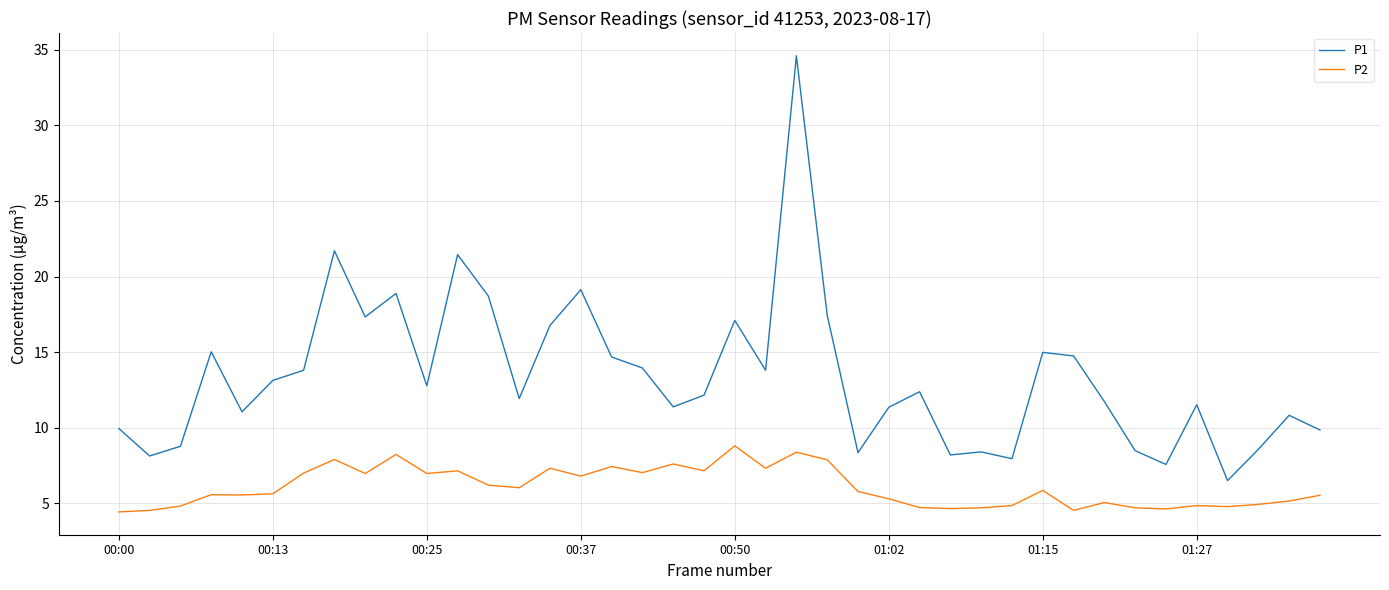

True or false: P1 and P2 intersect in this chart.

False